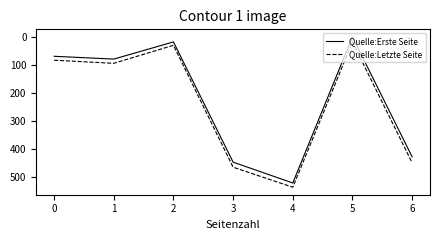

Where is the first local minimum for Quelle:Erste Seite?

2